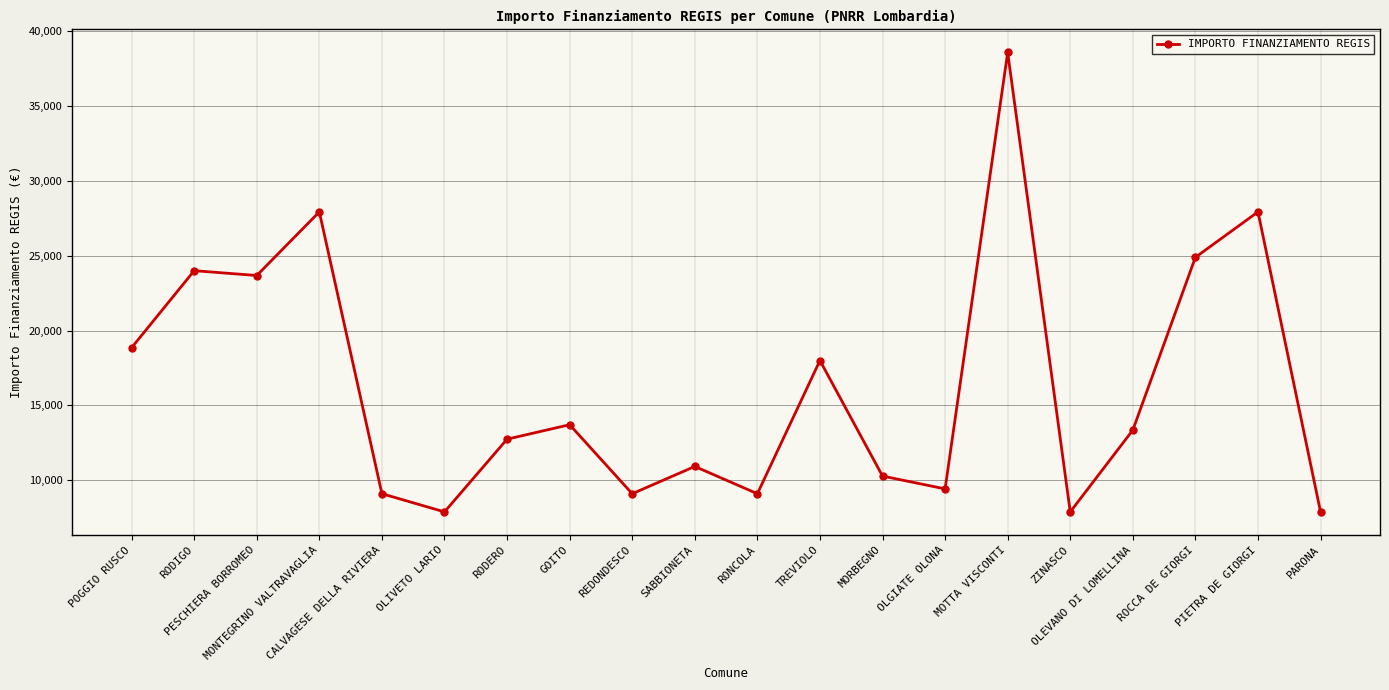

What is the label of the 14th point from the left?

OLGIATE OLONA